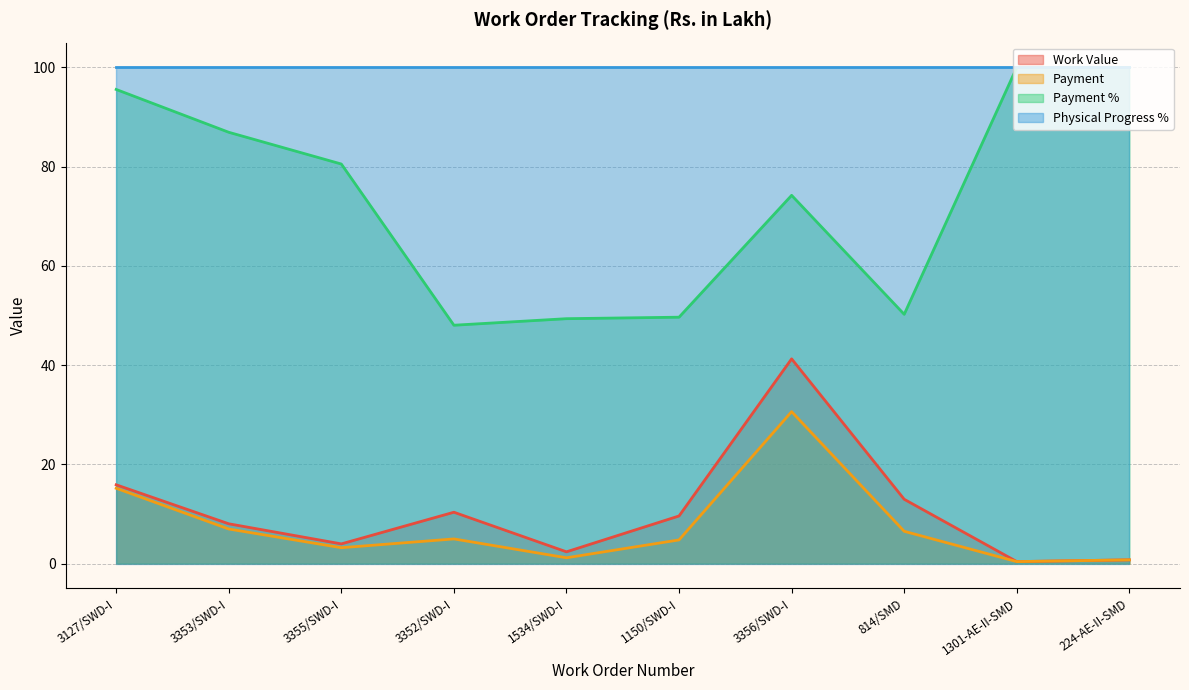

Which series has the widest spread of values?

Payment %